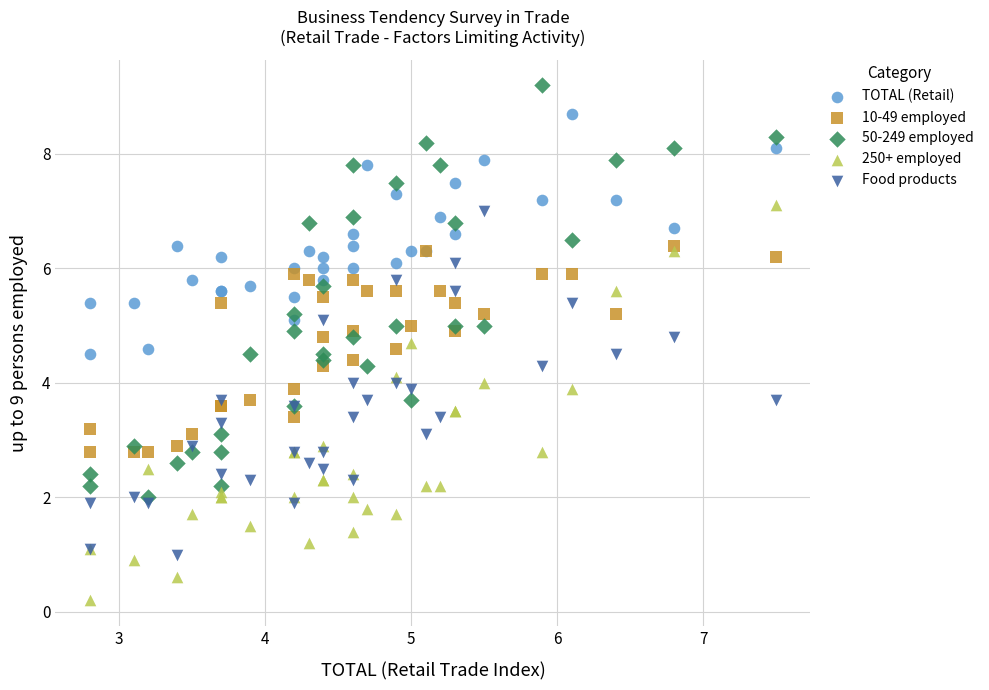

Which series has the widest spread of Y values?

50-249 employed